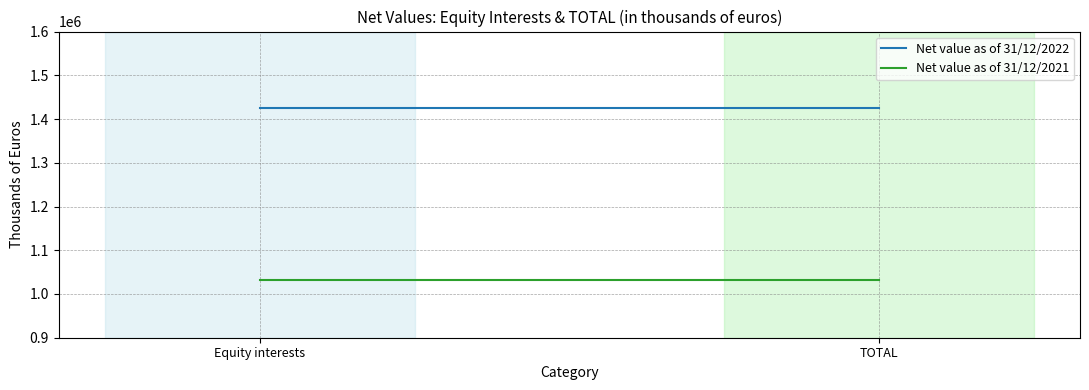

Rank the series by their maximum value, from highest to lowest.

Net value as of 31/12/2022, Net value as of 31/12/2021